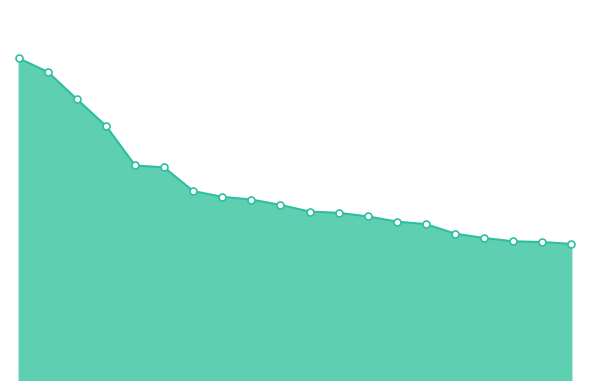

List the labels in order of value, largest first.

1, 2, 3, 4, 5, 6, 7, 8, 9, 10, 11, 12, 13, 14, 15, 16, 17, 18, 19, 20